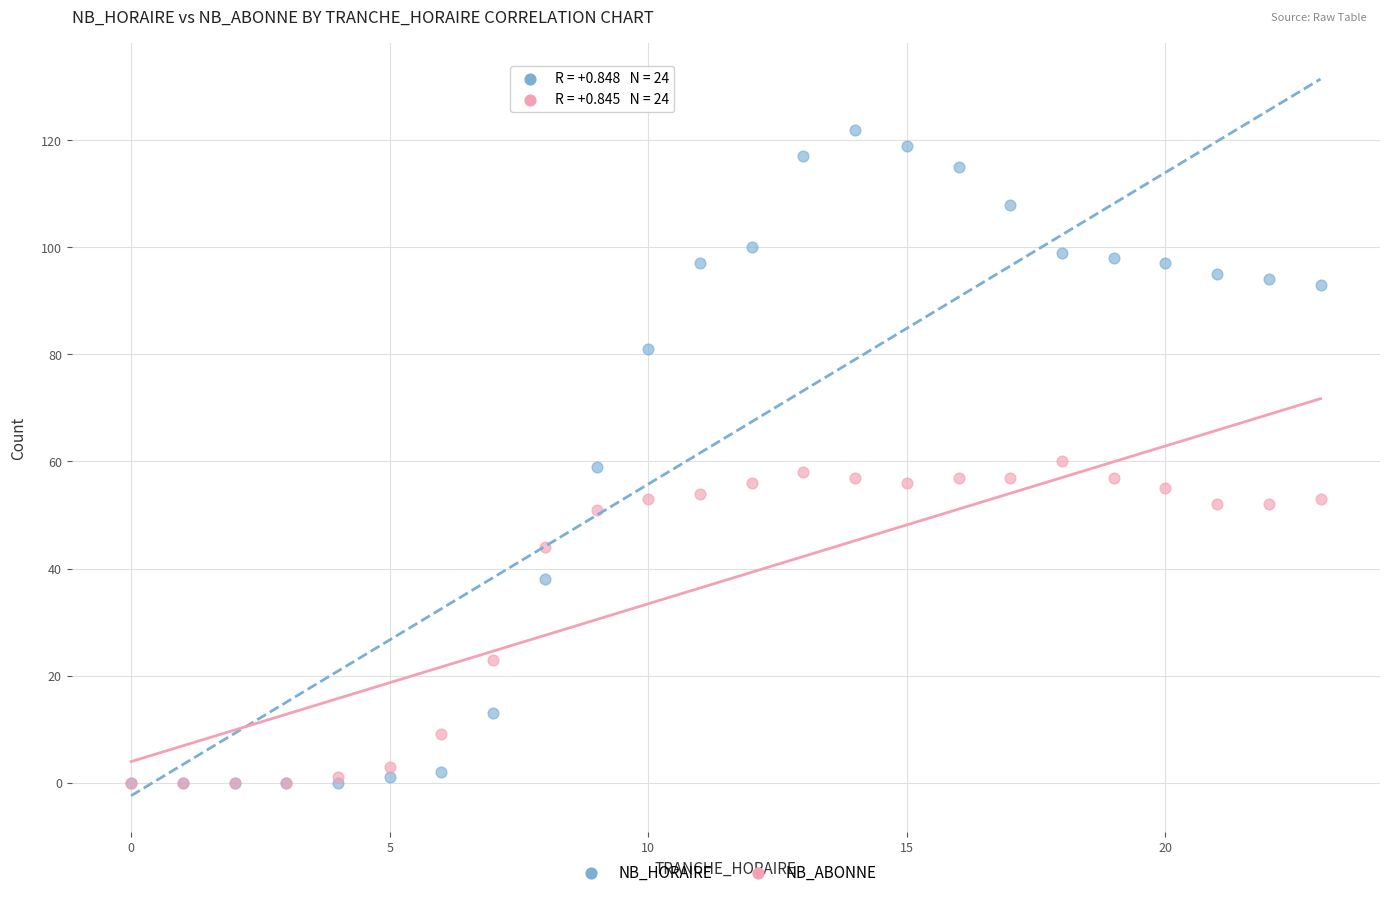

Which series has the widest spread of Y values?

NB_HORAIRE